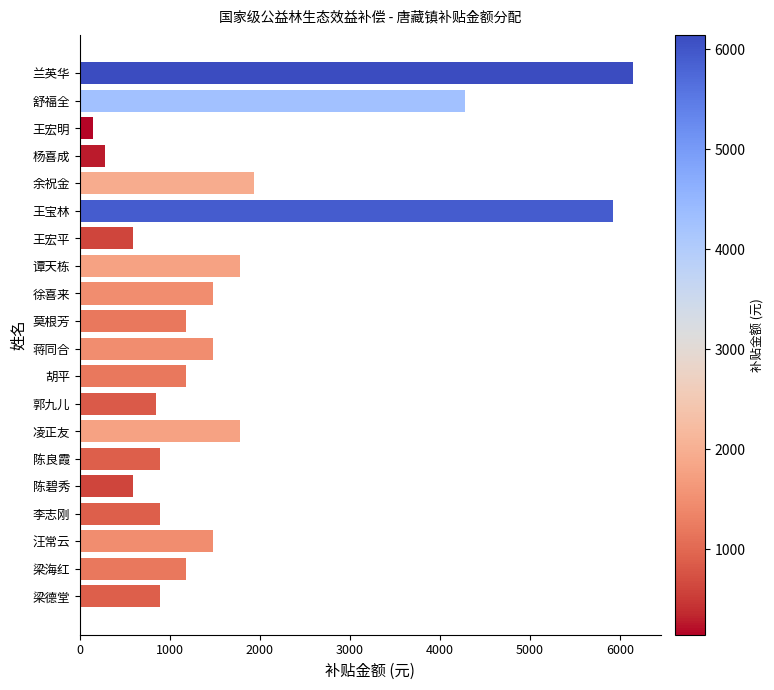

Count the number of categories in the chart.

20